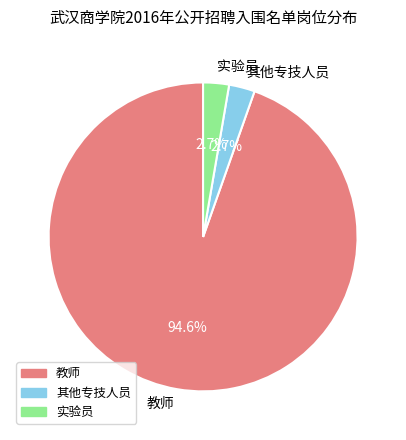

Is it true that 实验员 is 13% of the pie?

False